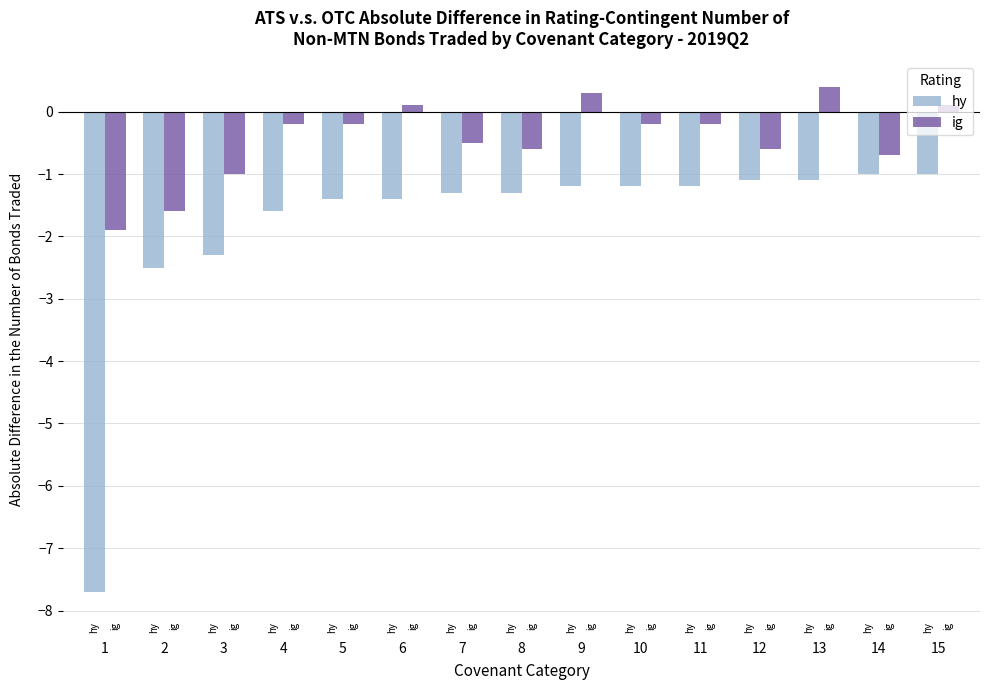

Read the ig value at 5.

-0.2